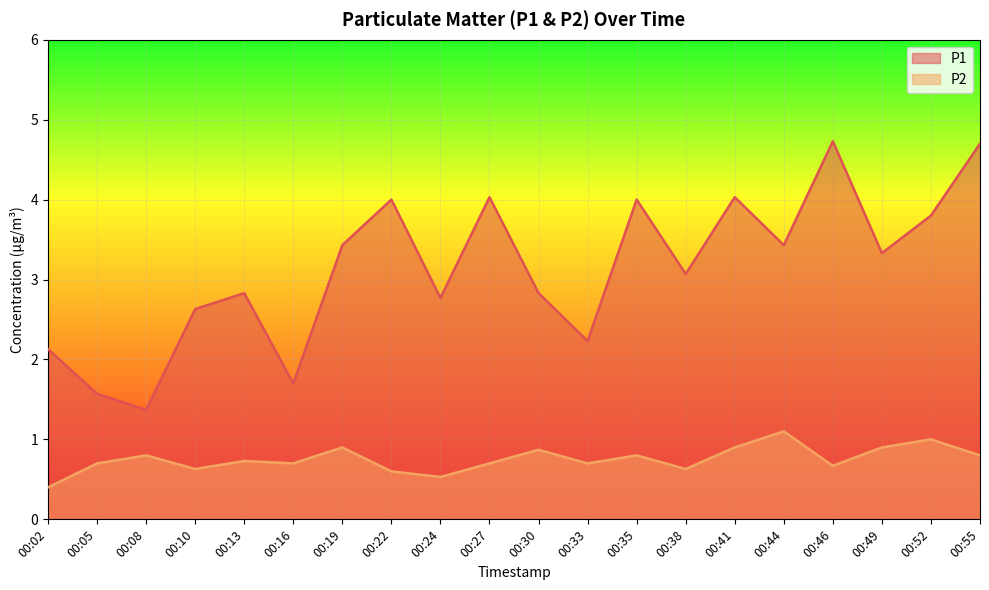

Read the P2 value at 00:33.

0.7